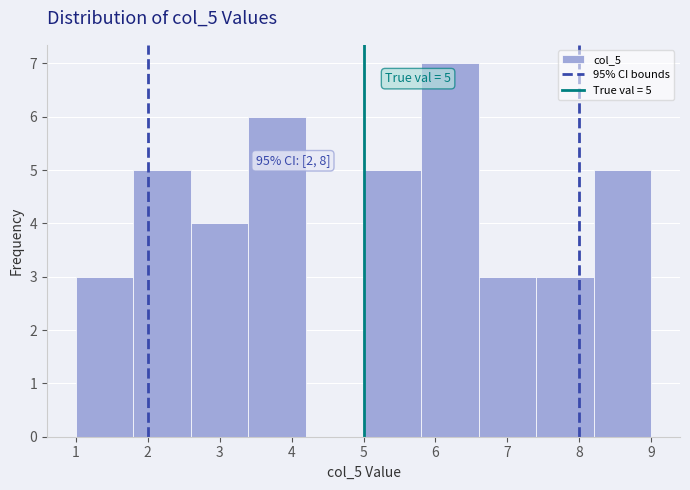

Which range on the x-axis has the tallest bar?

5.8 to 6.6